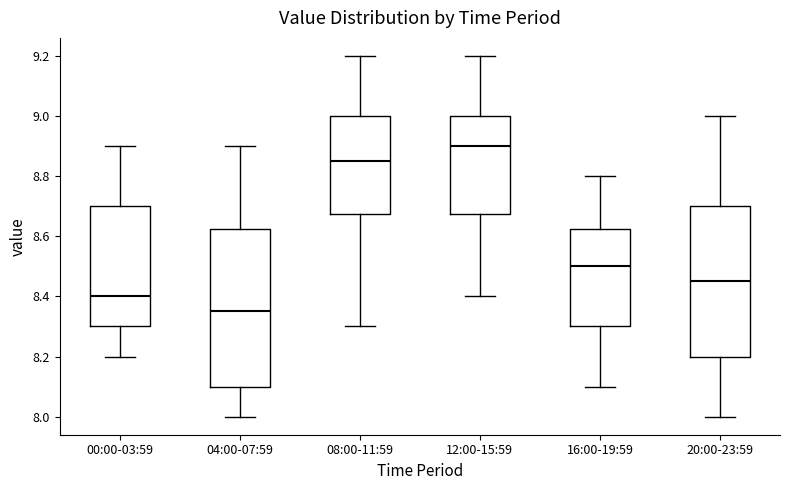

Which box's median line is the highest?

12:00-15:59